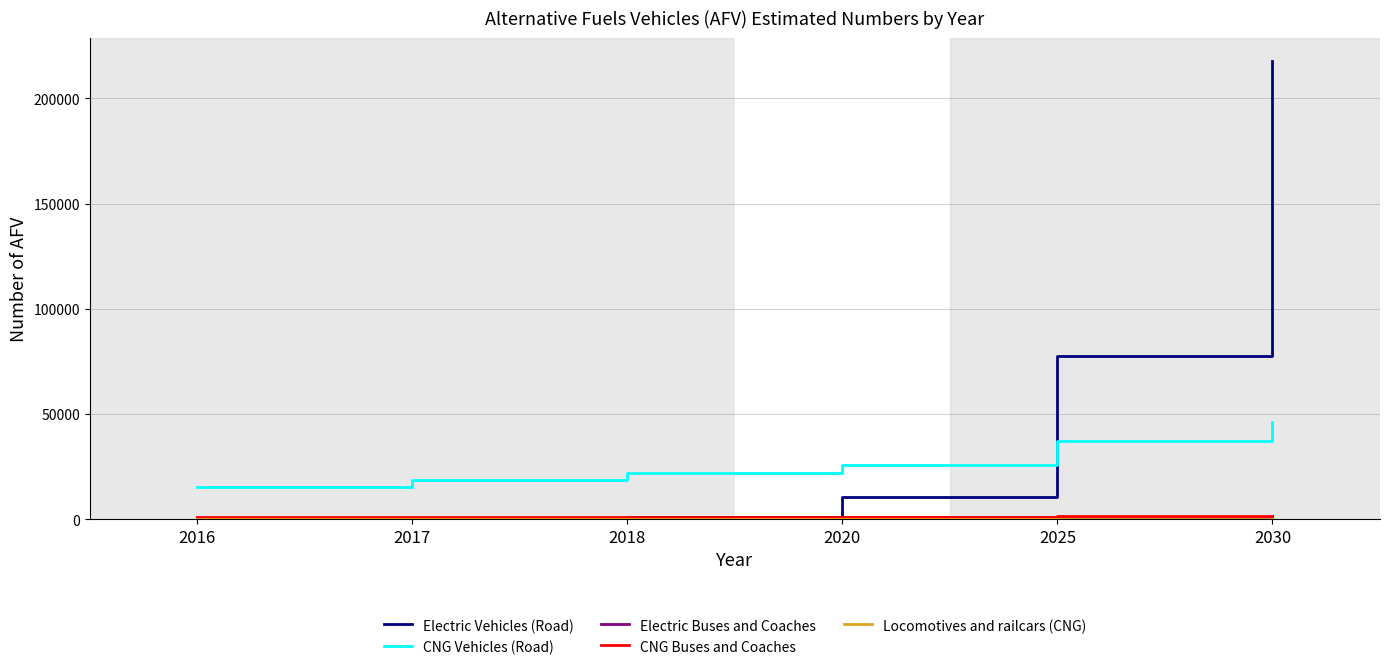

At which category is the sum across all series the highest?

2030